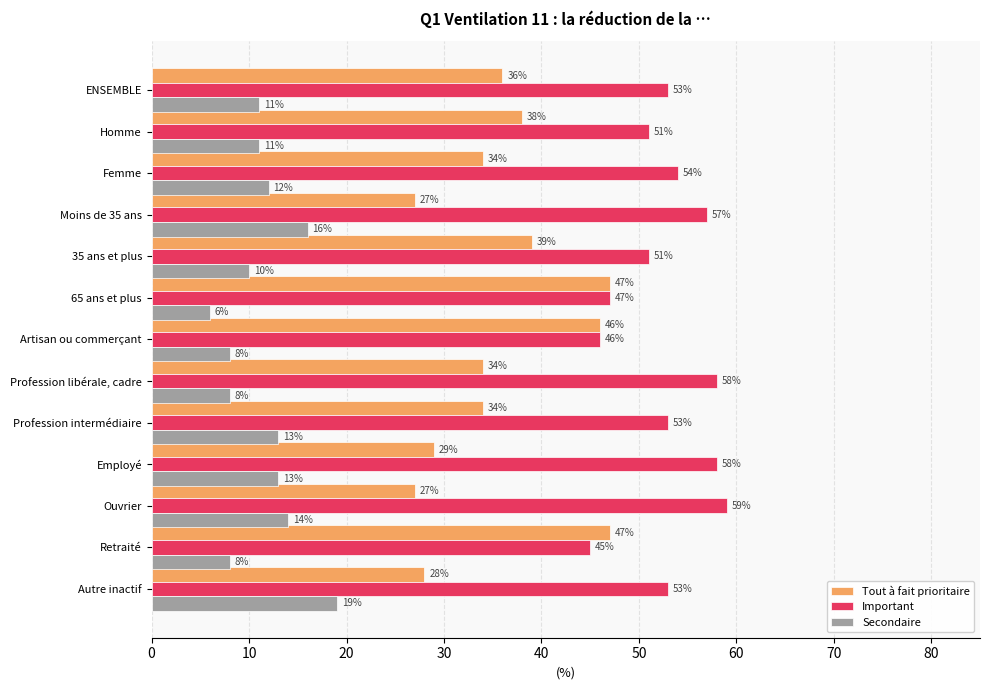

The value of Secondaire at Moins de 35 ans is 16. True or false?

True